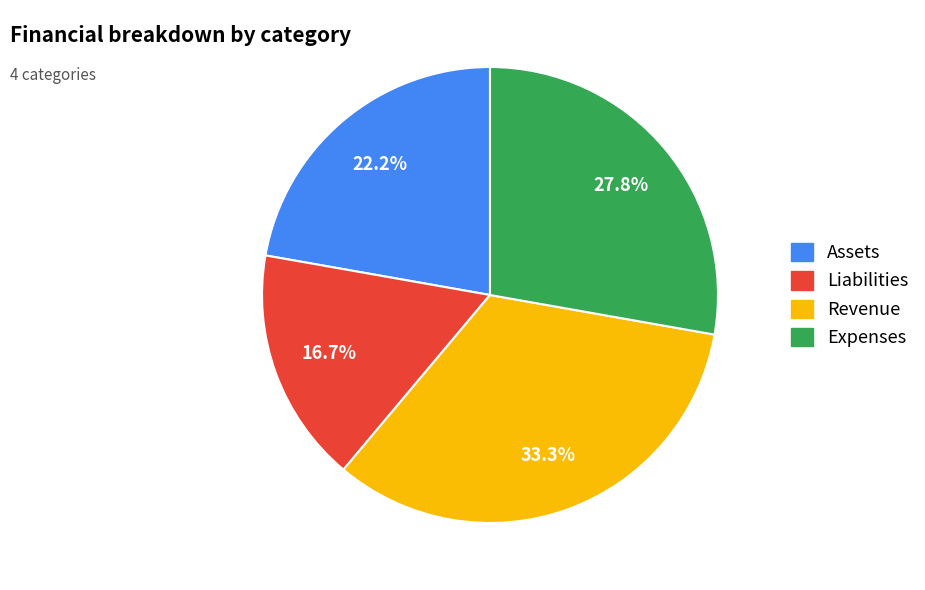

Which category has the biggest portion of the pie?

Revenue